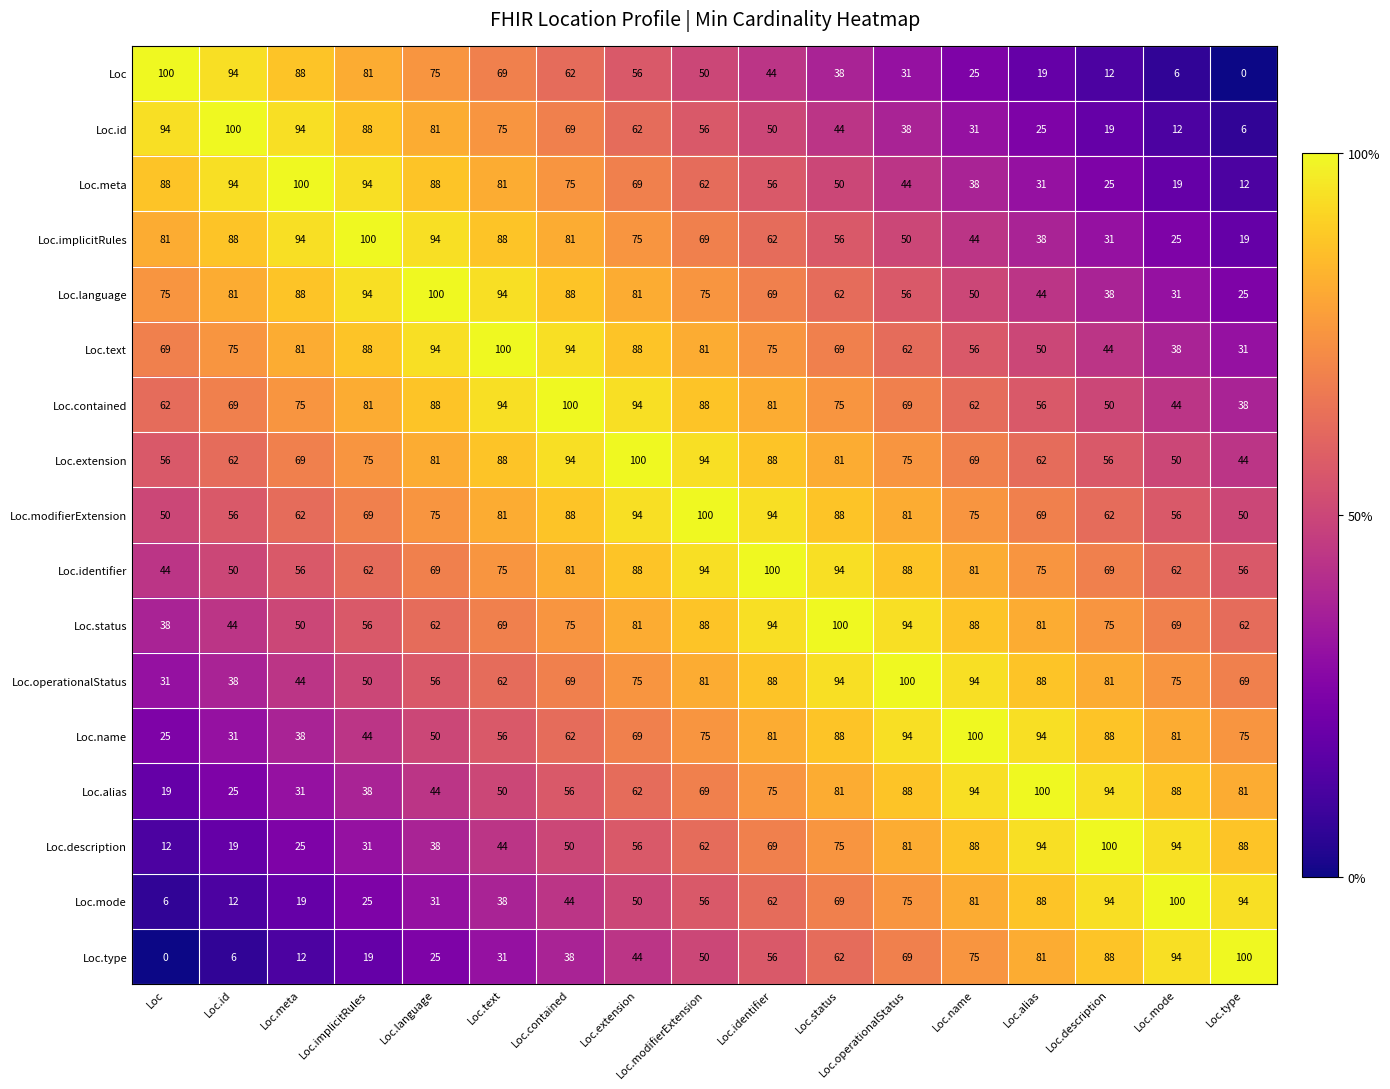

What is the difference between the maximum and minimum values in the Loc series?

100